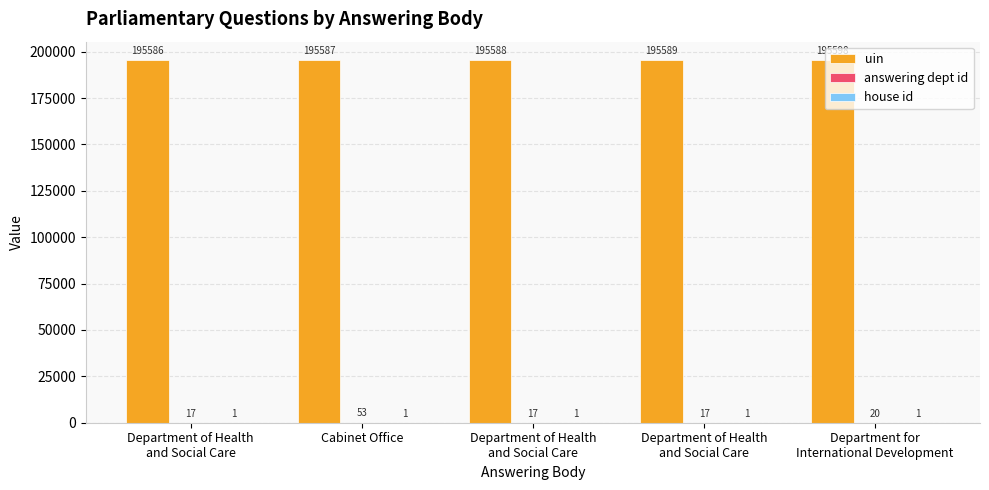

What is the value of the house id bar at the 2nd from the left?

1